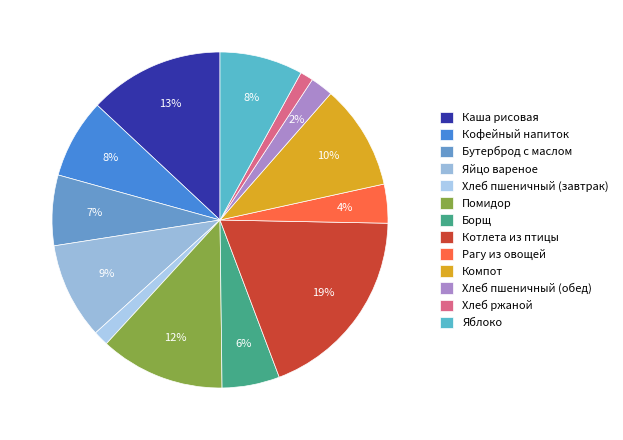

Does any single category account for the majority?

No